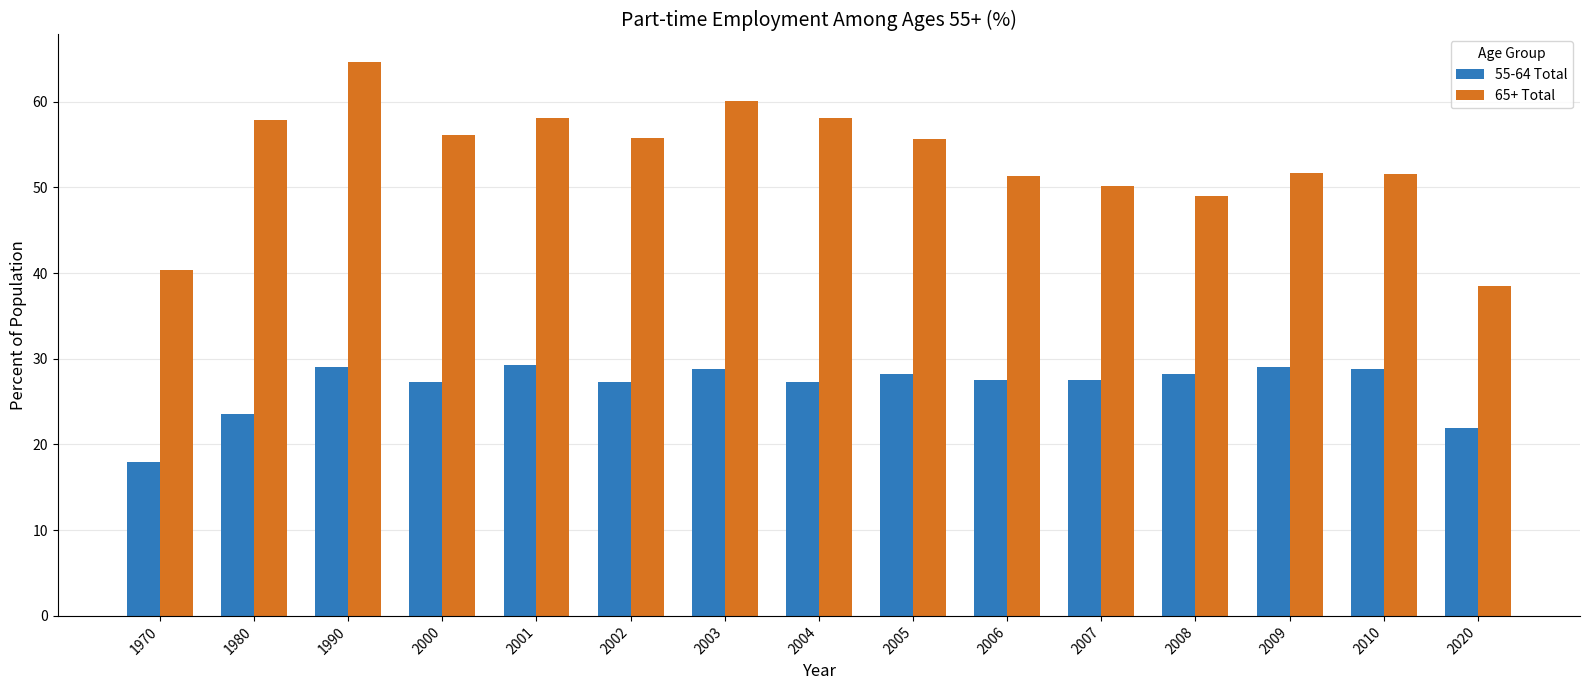

Is it true that 65+ Total equals 64.6 at 1990?

True